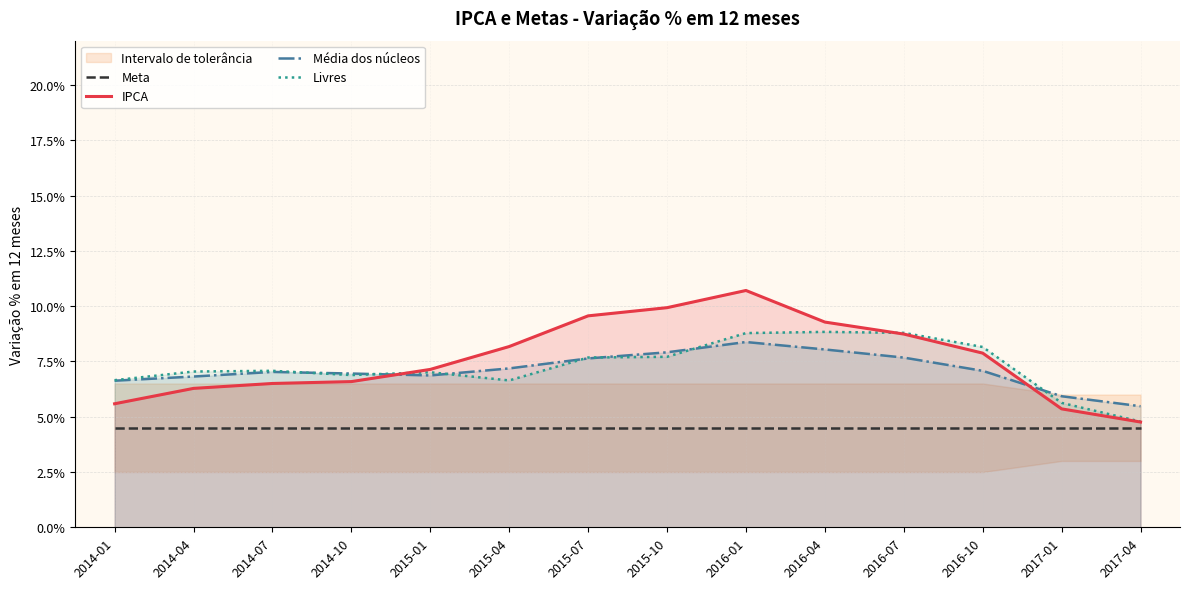

Between 2017-01 and 2014-01, which is larger?

2017-01